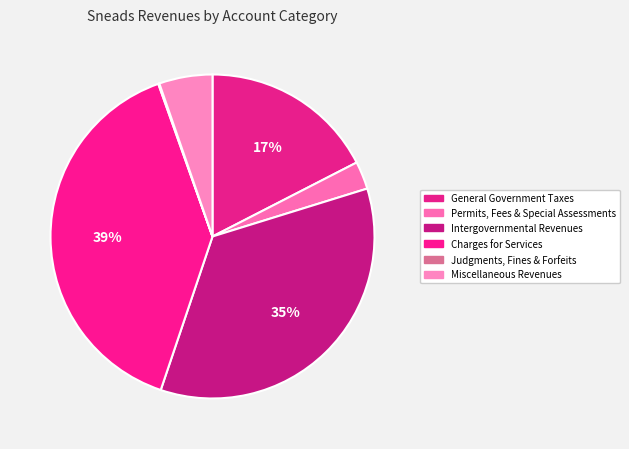

Is there a majority slice in this chart?

No